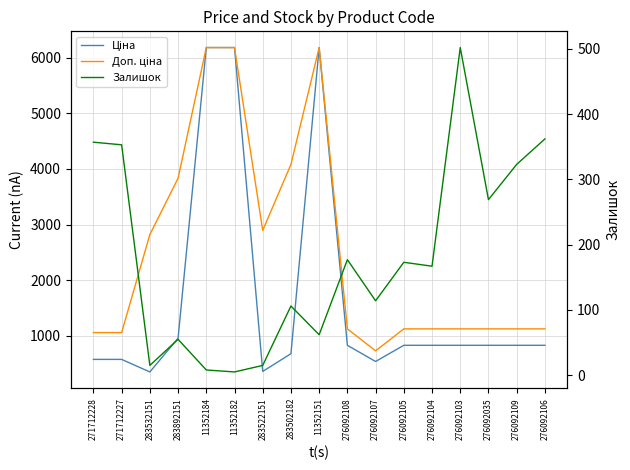

The Залишок series shows 22.6 at 283522151. True or false?

False